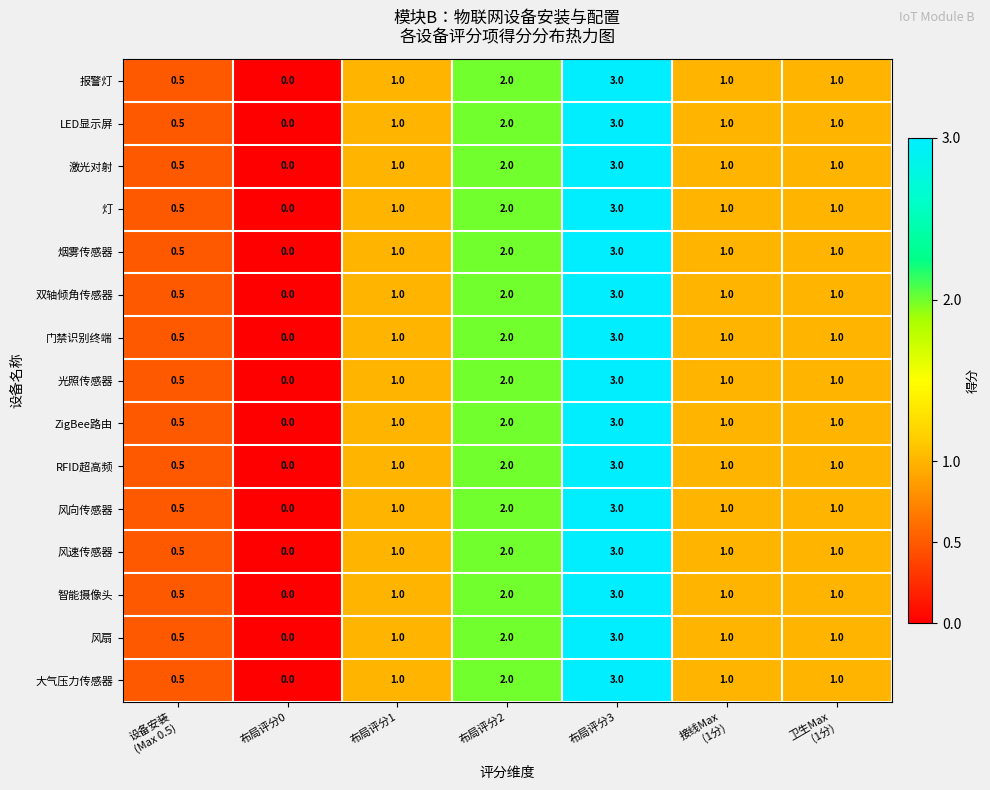

The 风向传感器 series shows 2.0 at 布局评分0. True or false?

False